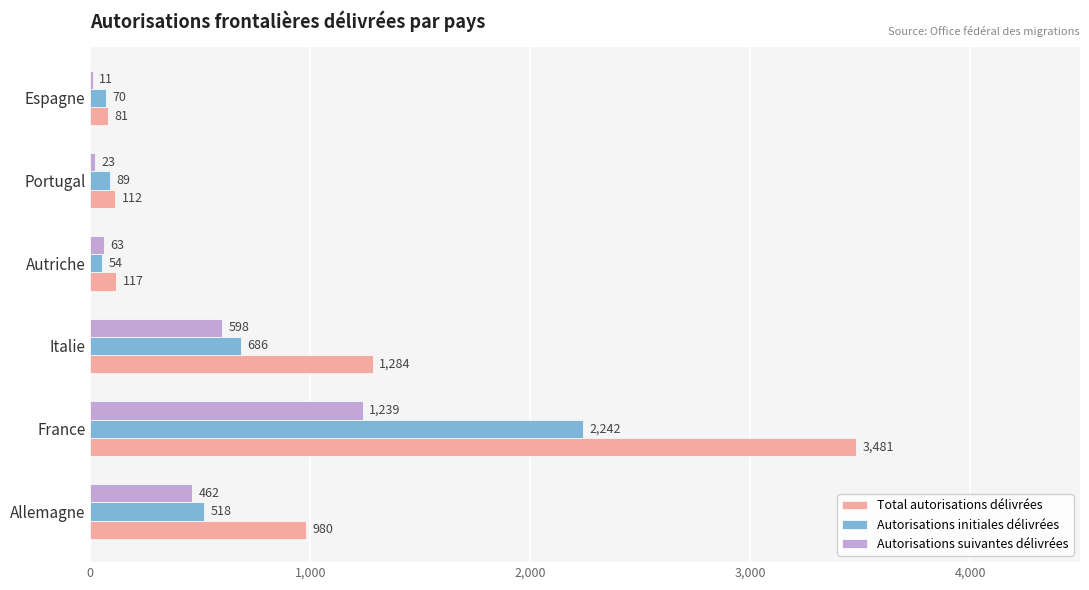

What is the sum of the Total autorisations délivrées values at Portugal and Autriche?

229